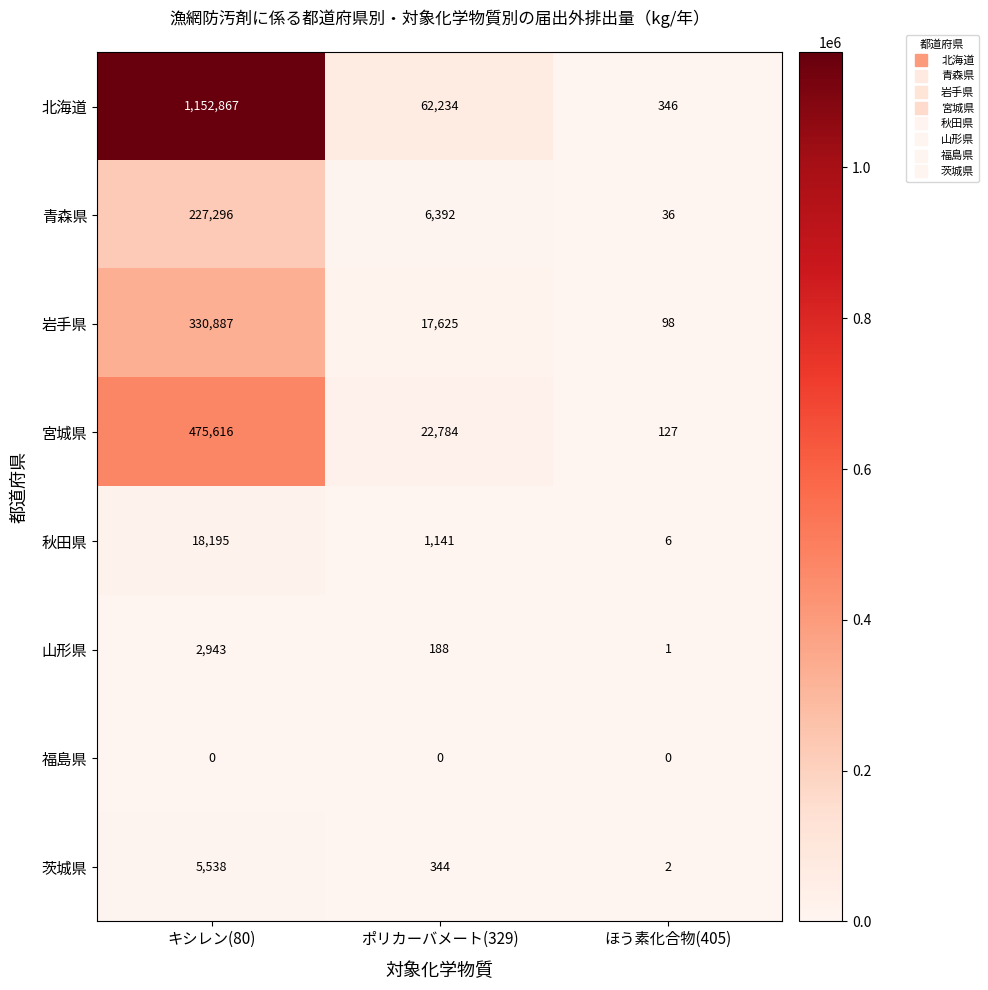

Where is 青森県 nearest to the value 113666?

ポリカーバメート(329)